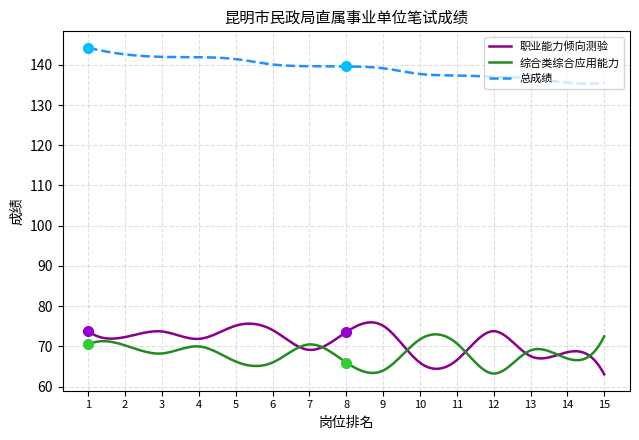

Does the chart display data point markers on the line(s)?

No